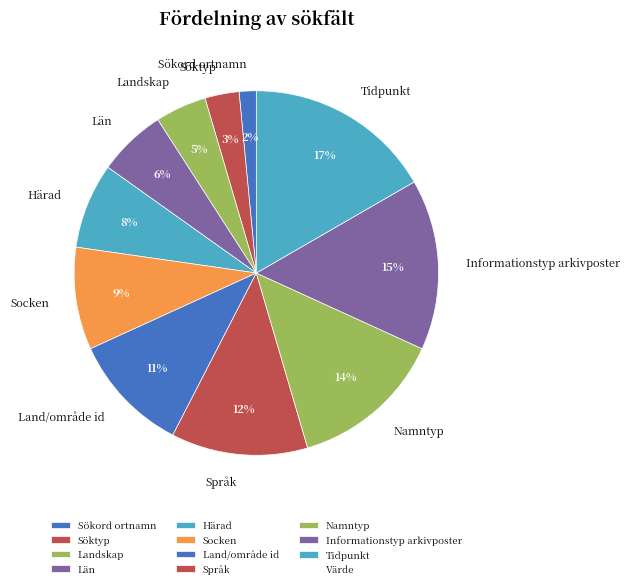

How many segments does this pie chart have?

11